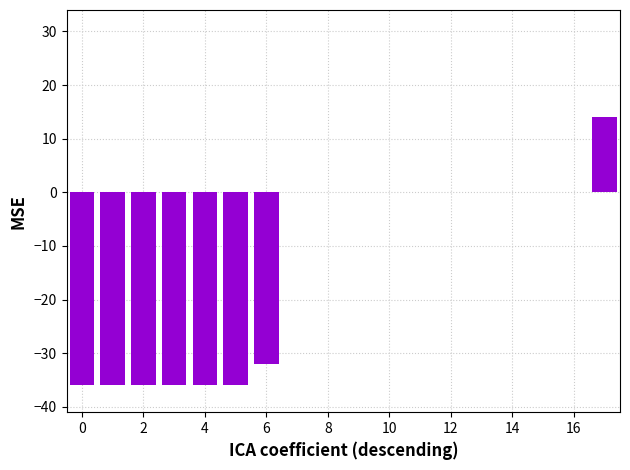

Are the bars horizontal?

No